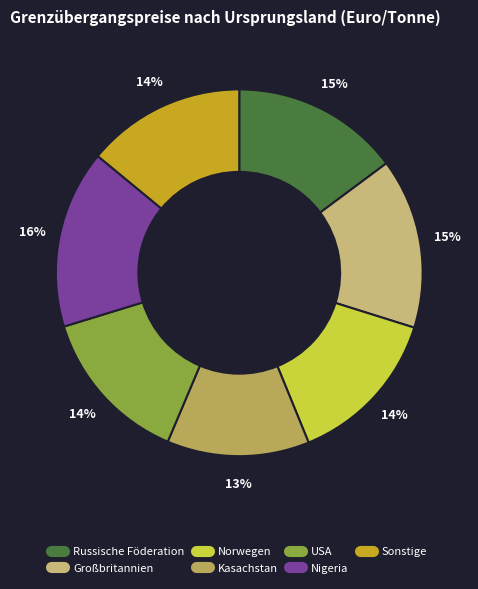

Which slice is the largest?

Nigeria